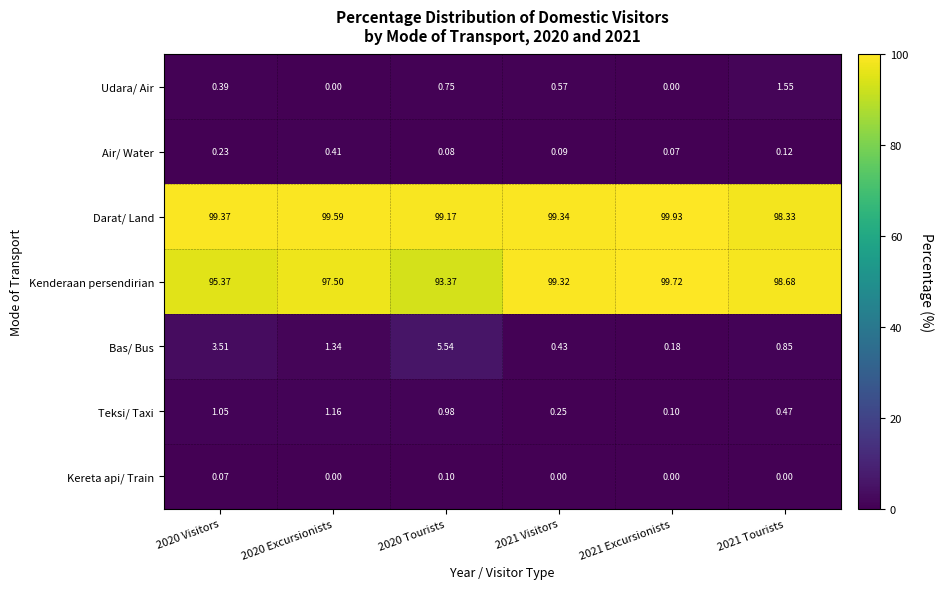

List the series in order of their peak value, lowest first.

Kereta api/ Train, Air/ Water, Teksi/ Taxi, Udara/ Air, Bas/ Bus, Kenderaan persendirian, Darat/ Land